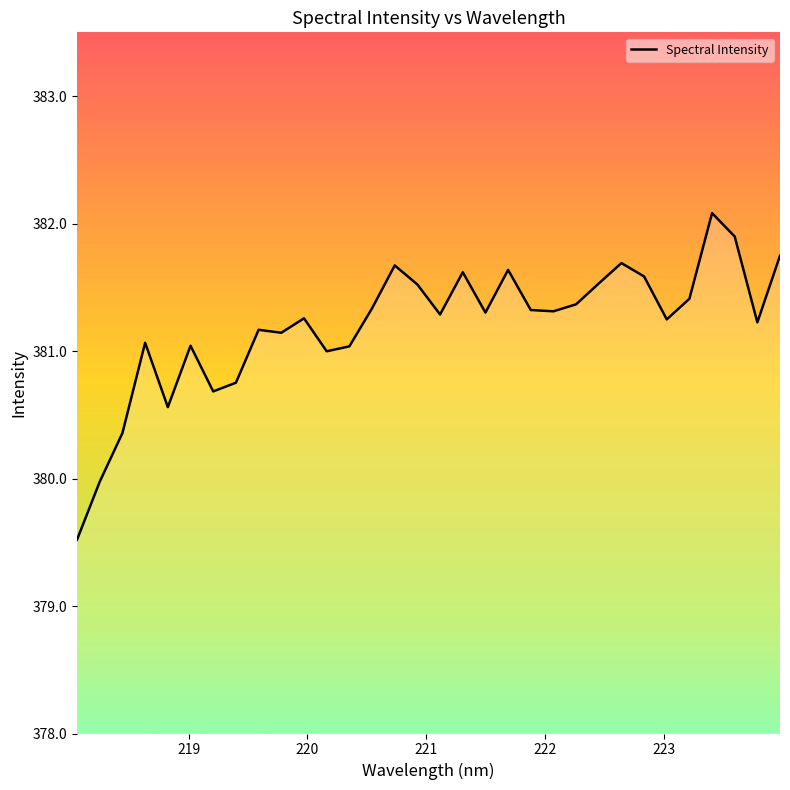

What is the smallest value displayed?

379.5